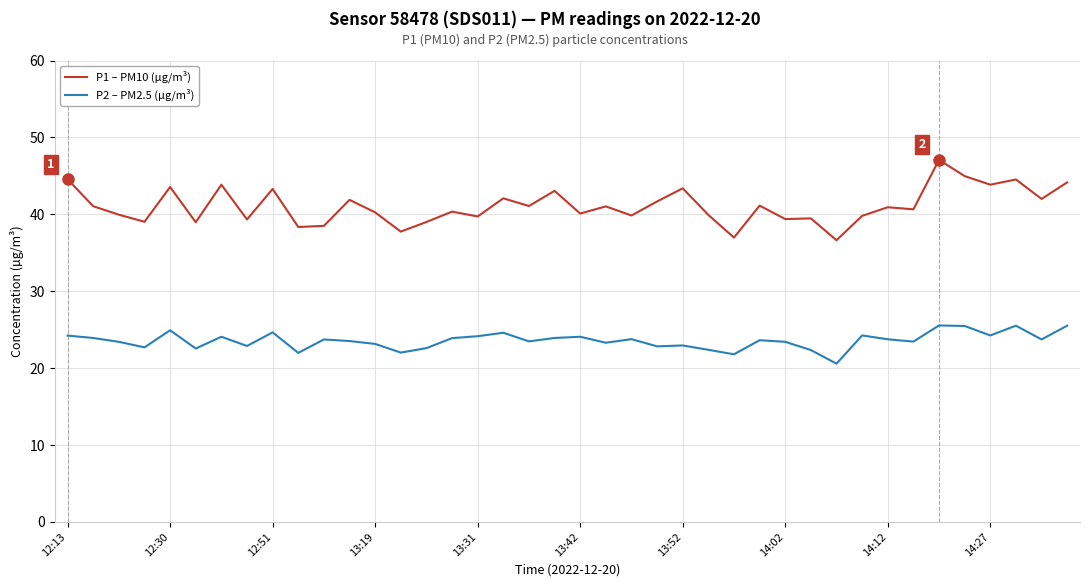

In P2 – PM2.5 (µg/m³), how many points are lower than both neighbors (excluding endpoints)?

13